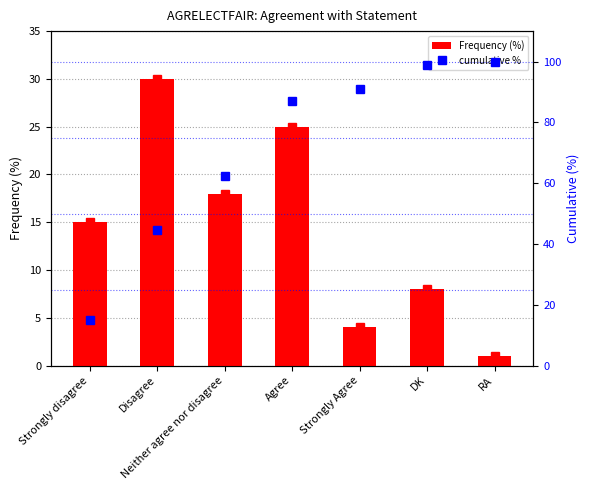

What is the value of the Frequency (%) bar at the 7th from the left?

1